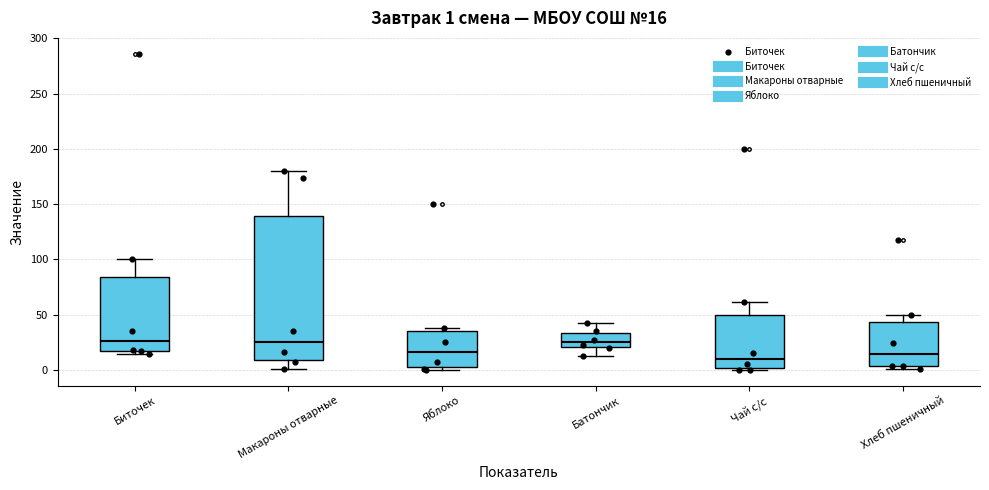

Which box is the tallest, from its lower edge to its upper edge?

Макароны отварные